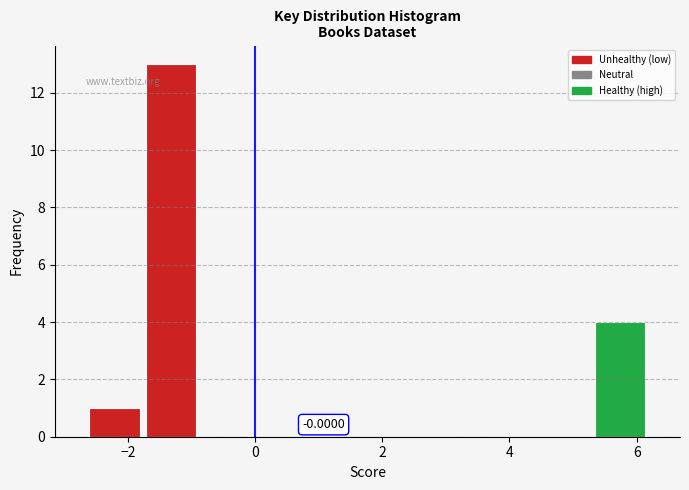

Which range on the x-axis has the tallest bar?

-1.8 to -0.8